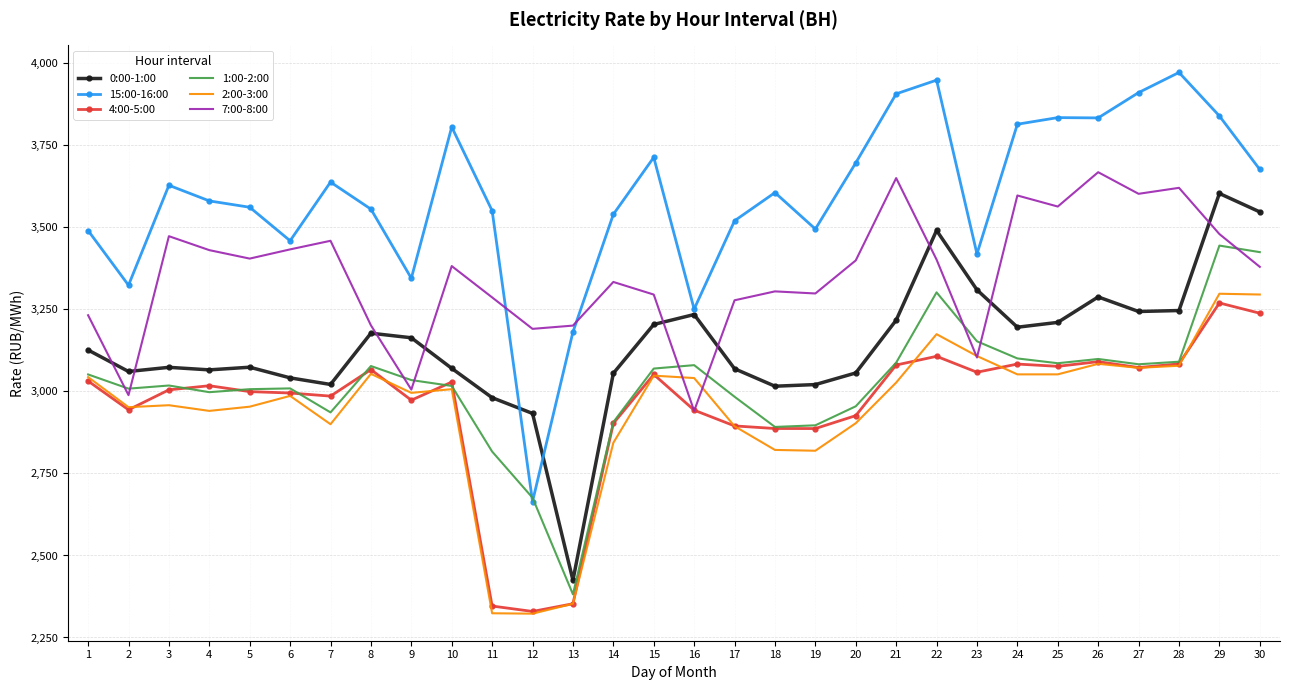

Is the value of 4:00-5:00 at 24 greater than the value of 1:00-2:00 at 29?

No